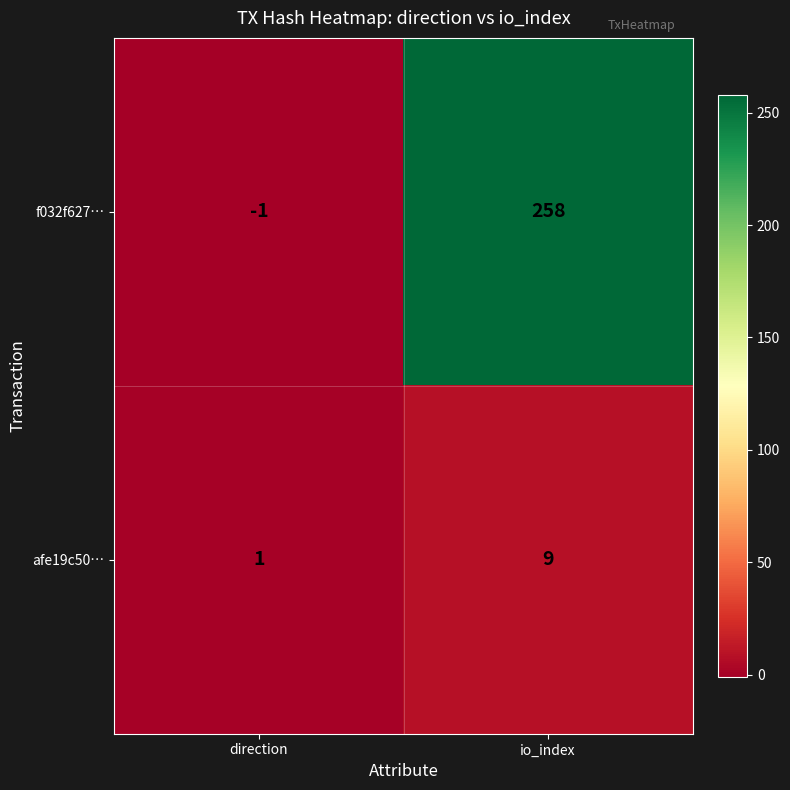

At how many categories does at least one series exceed 108?

1